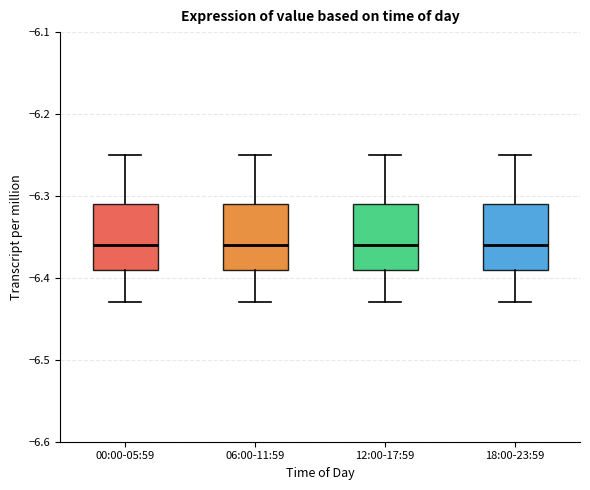

Where does the lower whisker of the box for 18:00-23:59 end on the y-axis? The values are not printed on the chart, so give them approximately, as read against the axis.

-6.43